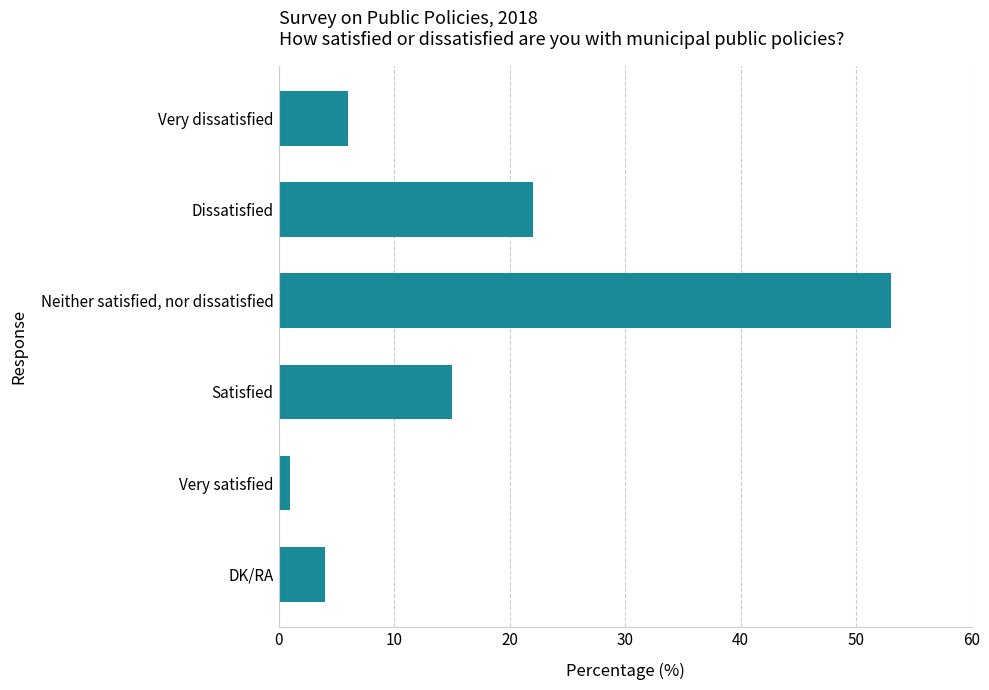

What is the label of the 4th bar from the bottom?

Neither satisfied, nor dissatisfied